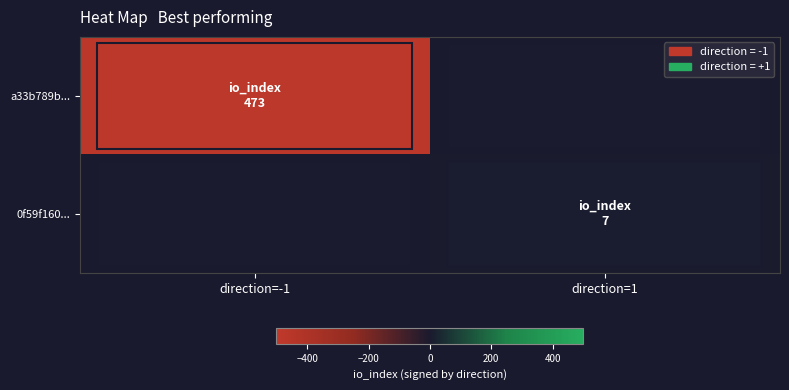

Which series has the largest total across all categories?

0f59f160...